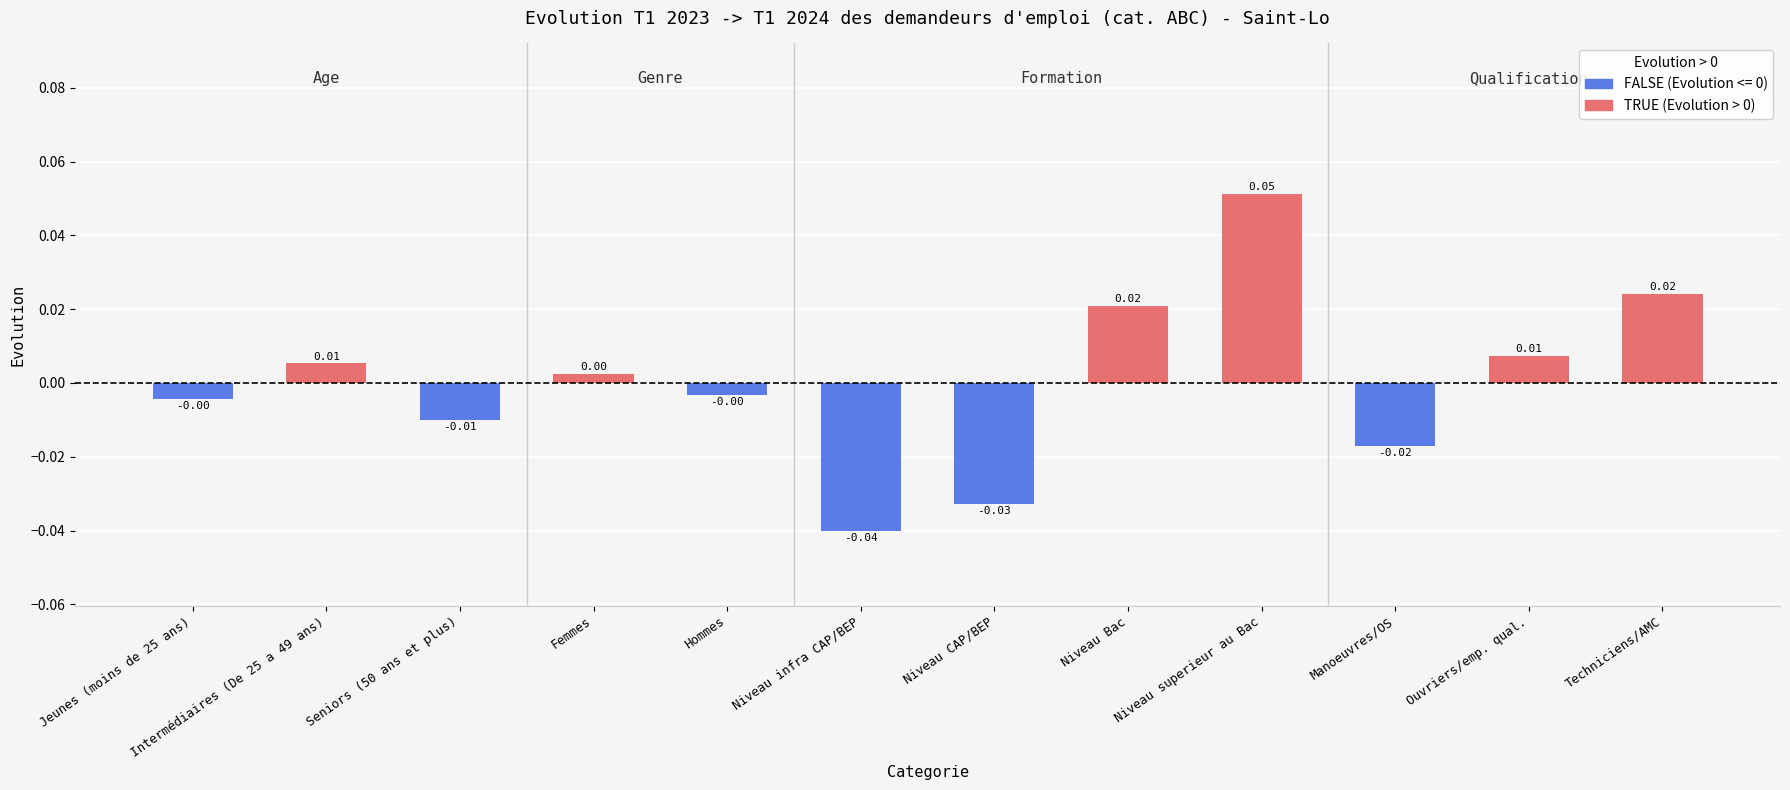

How many values are above zero?

6